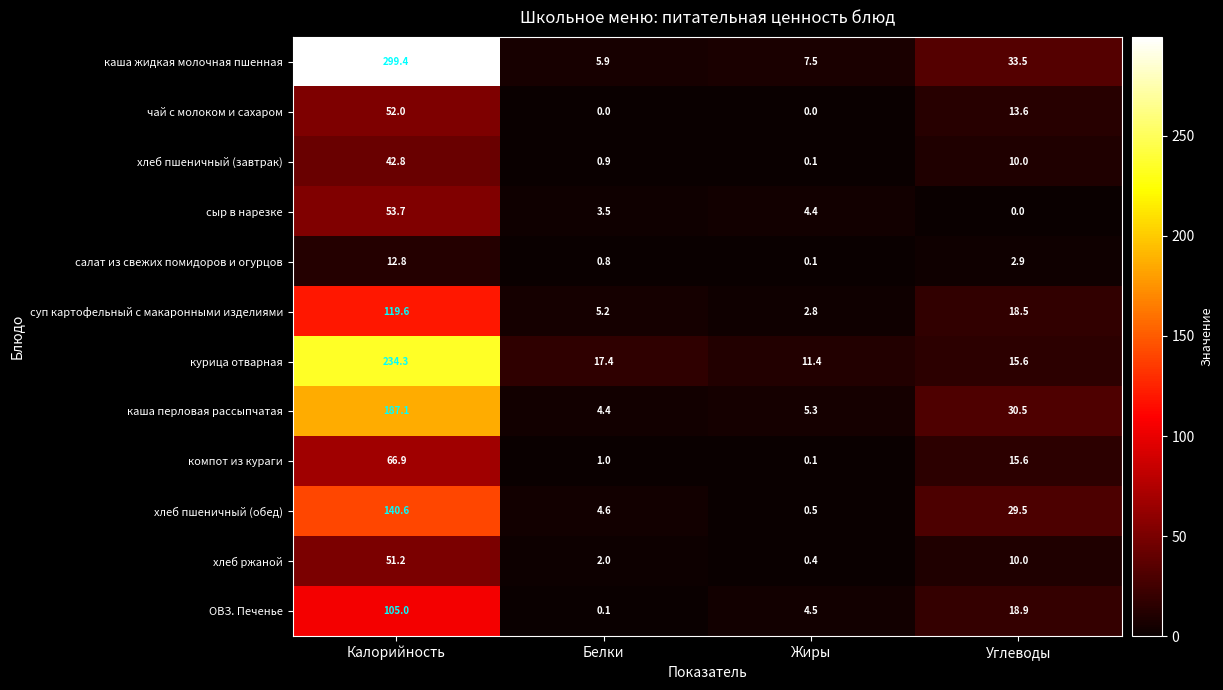

At which label does чай с молоком и сахаром first exceed 13?

Калорийность